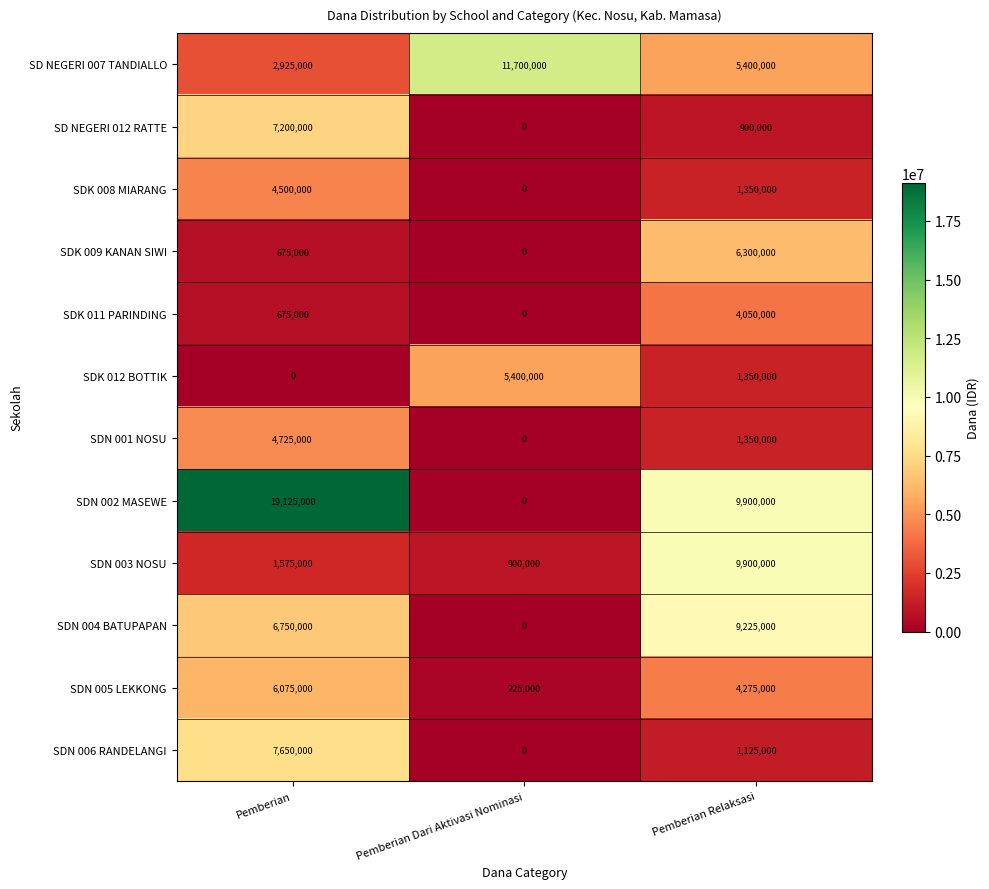

What is the minimum value for SDN 005 LEKKONG?

225000